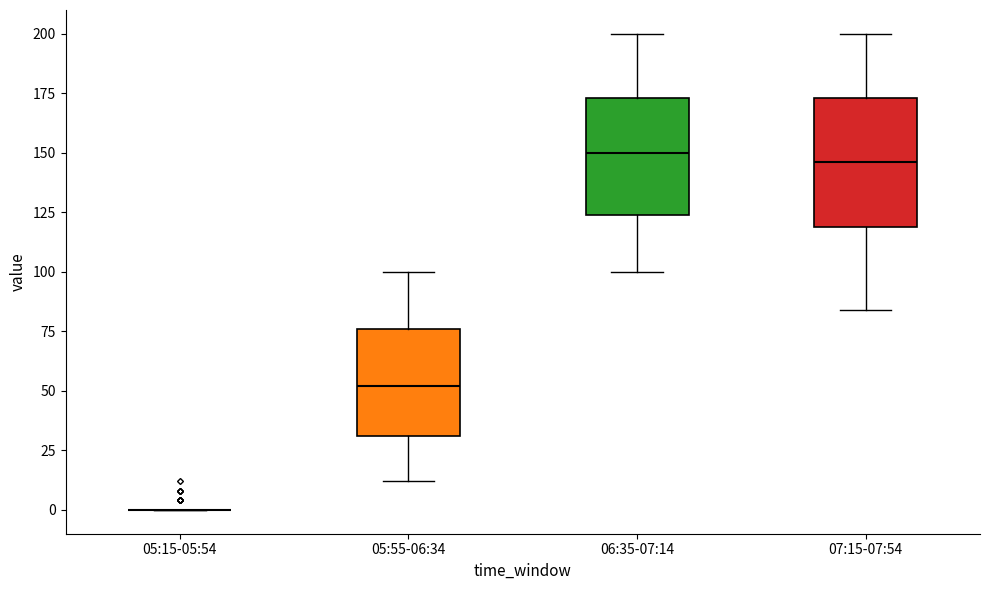

Reading left to right, transcribe this box plot: for each box, give where its median line is, the range the box spans, and where its two whiskers end, as read against the y-axis. The values are not printed on the chart, so give them approximately, as read against the axis.

05:15-05:54: box collapsed to a line at 0, whiskers 0 to 0
05:55-06:34: median 50, box 30 to 75, whiskers 10 to 100
06:35-07:14: median 150, box 125 to 175, whiskers 100 to 200
07:15-07:54: median 145, box 120 to 175, whiskers 85 to 200